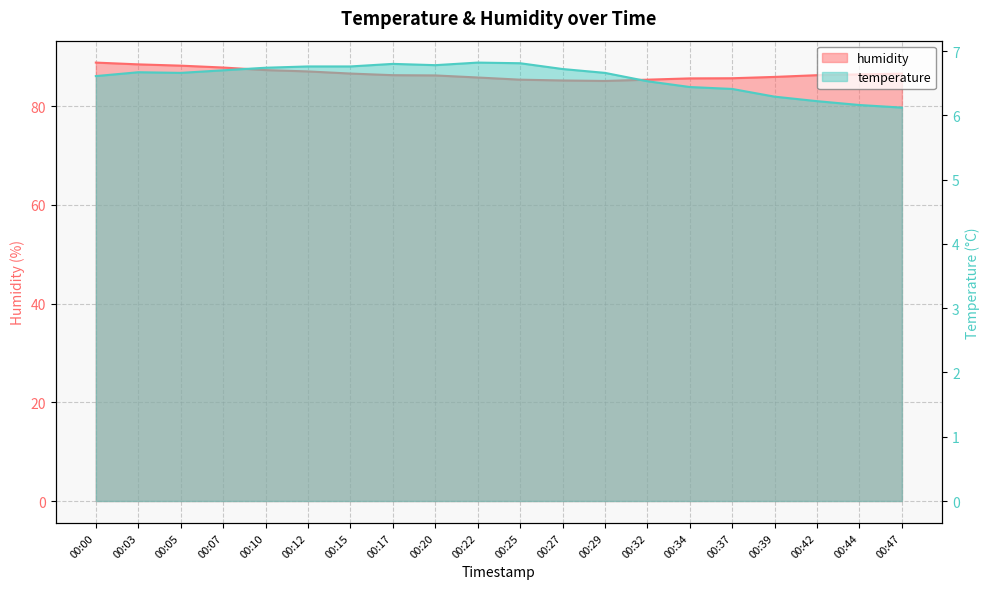

Which series has the largest range (max minus min)?

humidity